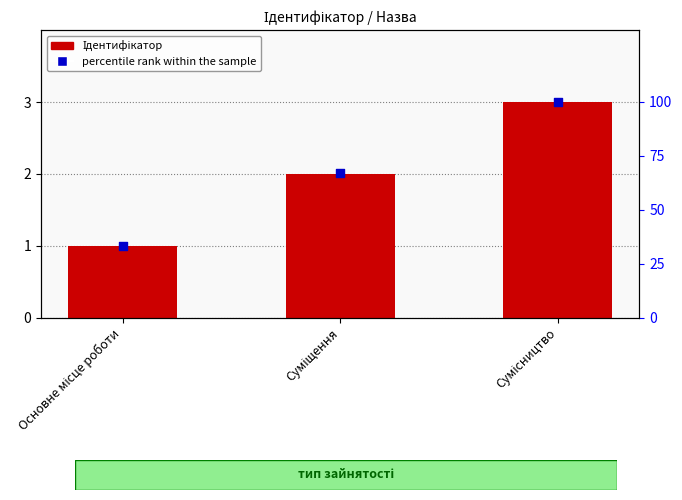

Which series reaches the minimum Y coordinate?

Ідентифікатор